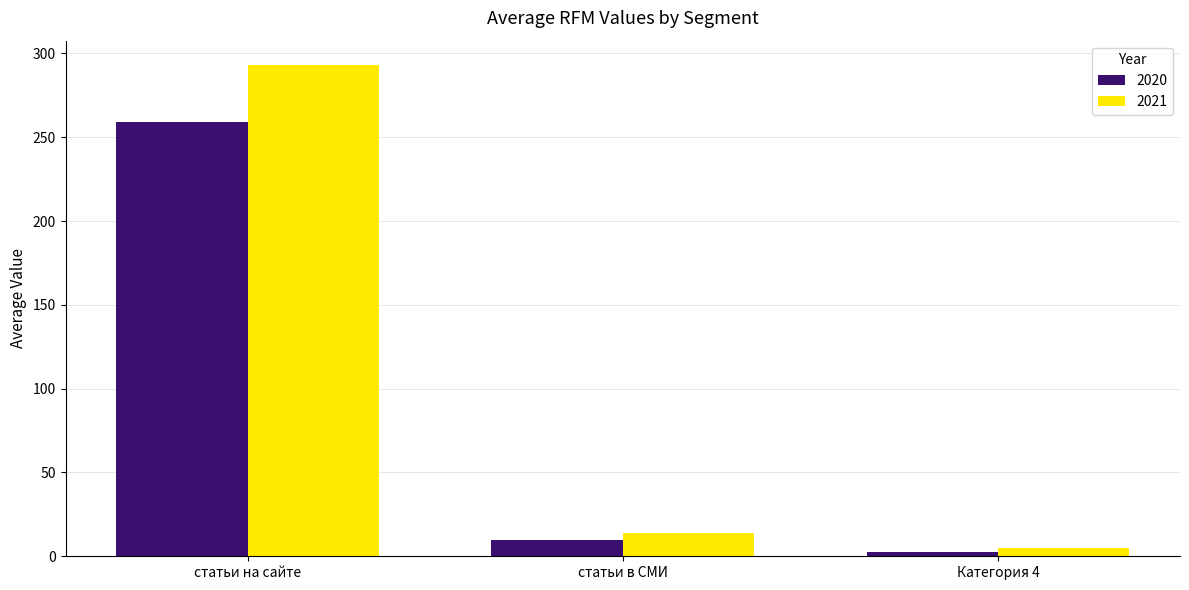

Is it true that 2020 equals 10.0 at статьи в СМИ?

True